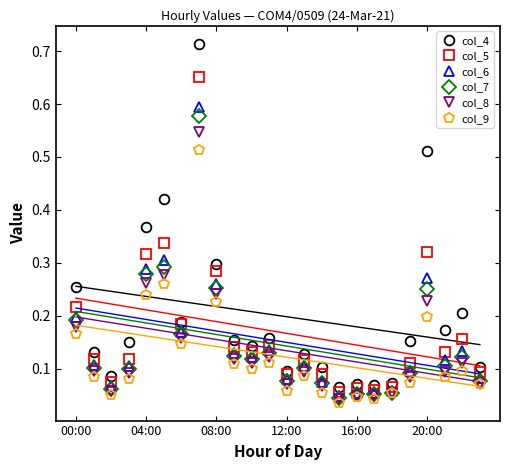

The value of col_7 at 18 is 0.1. True or false?

True